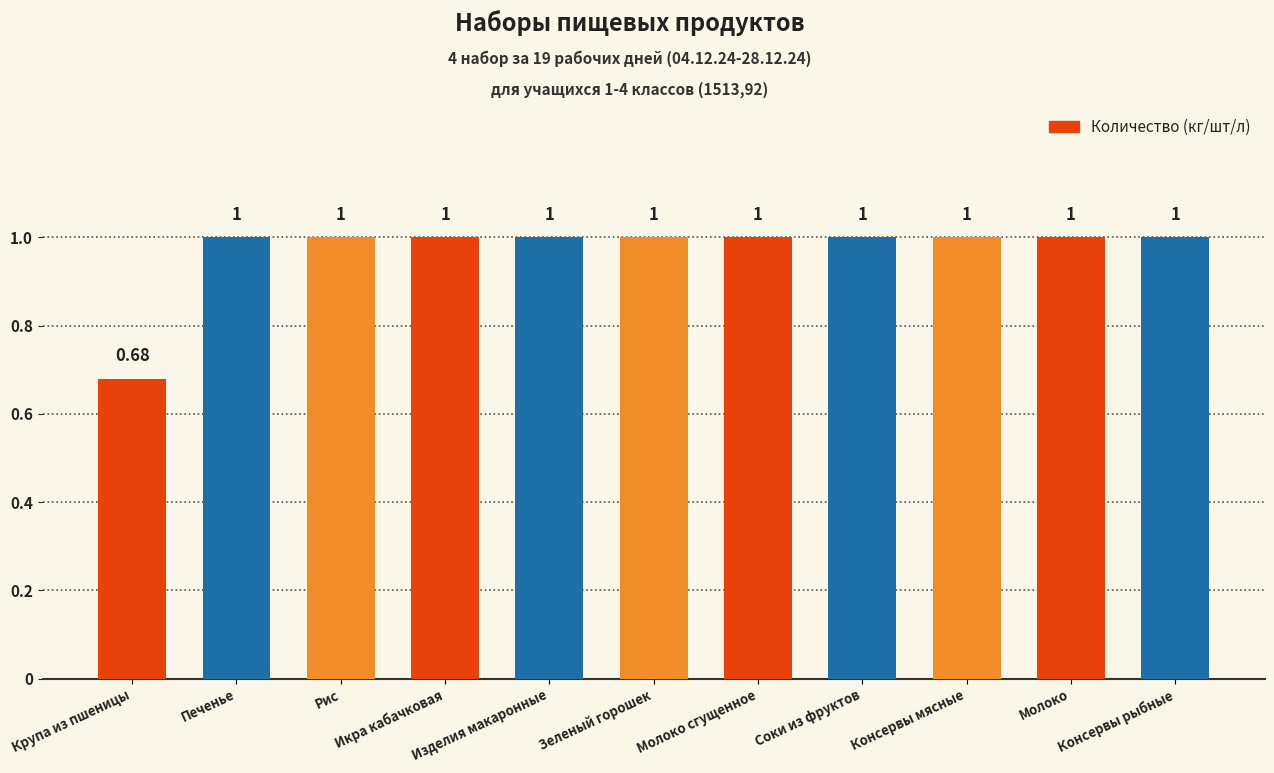

Approximately how many times larger is the value at Рис compared to Изделия макаронные?

1.0